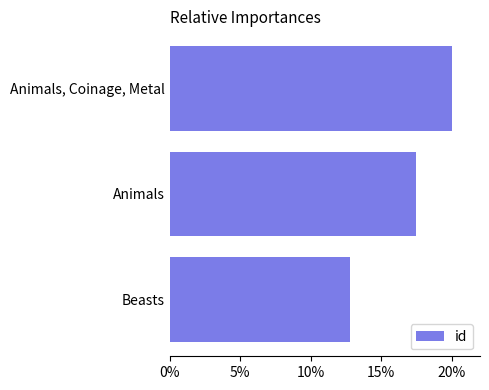

Rank the categories by value from lowest to highest.

Beasts, Animals, Animals, Coinage, Metal